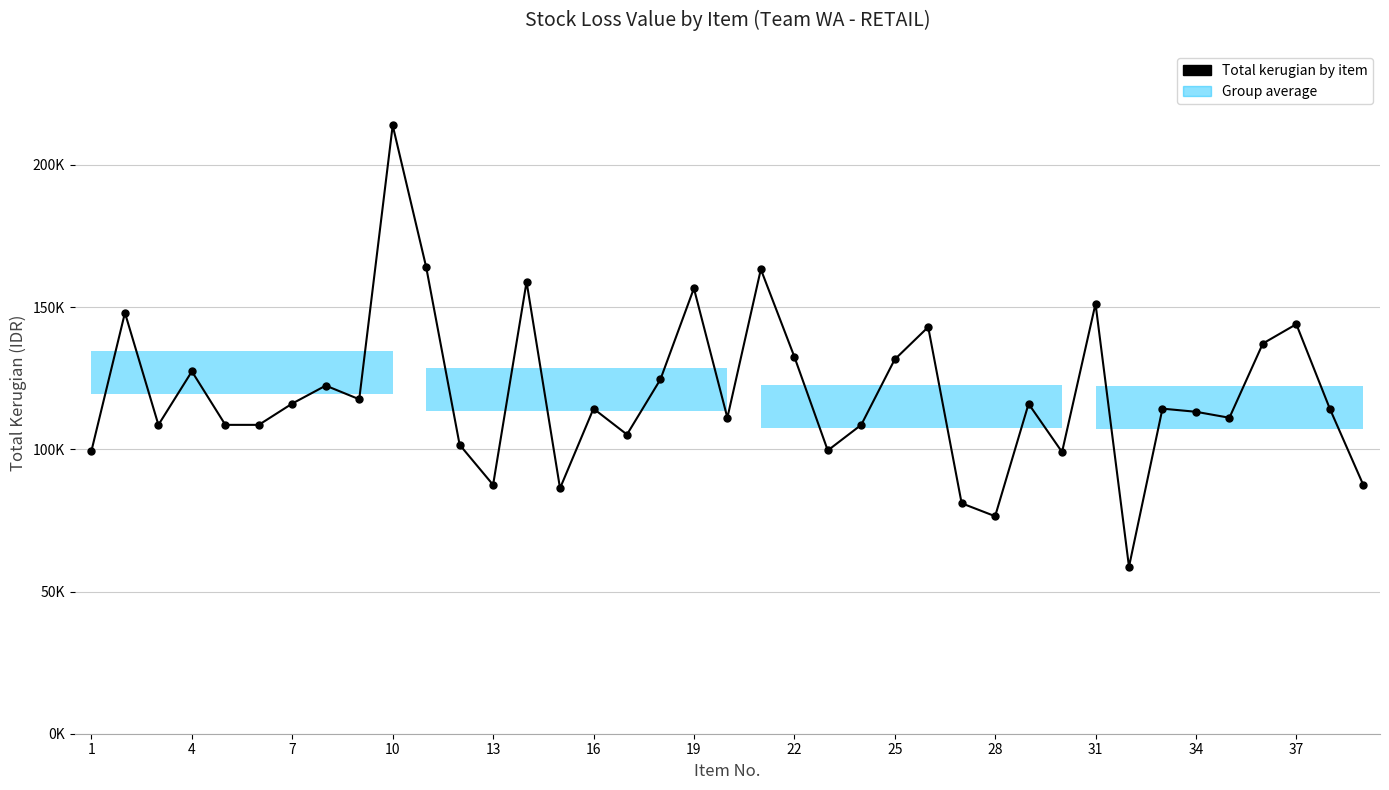

Reading left to right, what are all the values shown in this chart?

99500	148000	108600	127400	108600	108600	116100	122400	117600	213900	164100	101600	87500	158900	86300	114300	105200	124600	156600	111100	163300	132600	99600	108600	131600	143000	81025	76475	116000	99050	151200	58700	114300	113200	111100	137200	144000	114300	87500